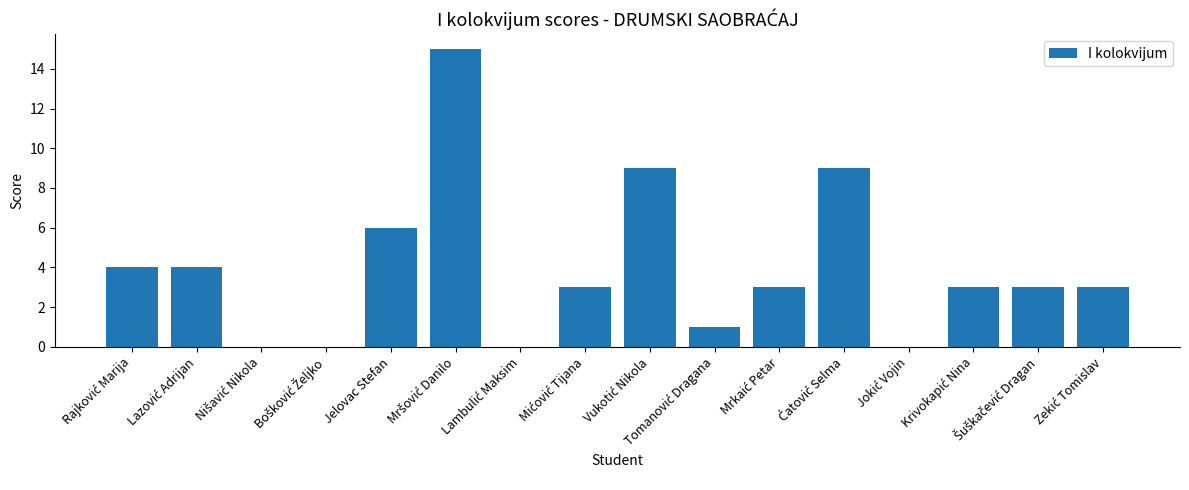

What is the maximum value shown in the chart?

15